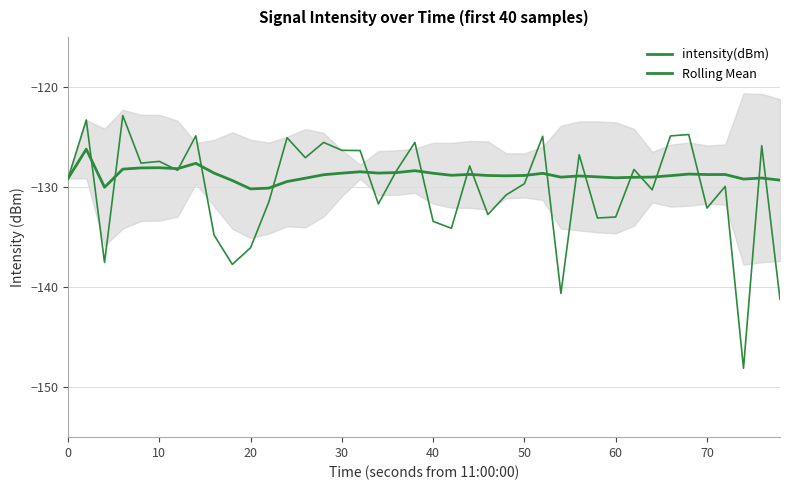

At how many categories does at least one series exceed -136?

40